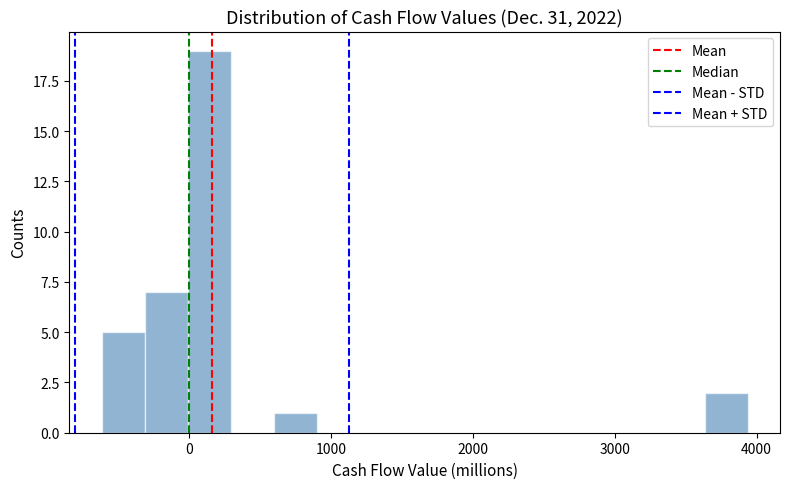

Around what value on the x-axis is the tallest bar? Give the approximate position of its centre, as read against the axis.

100